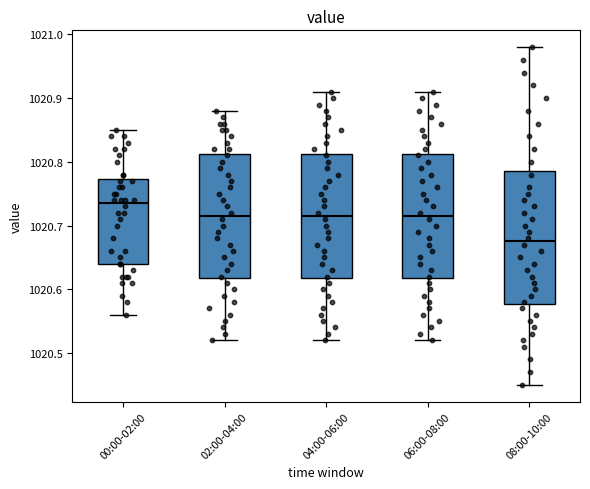

Reading left to right, read every box against the y-axis: the position of its median line, the range the box covers, and the ends of its whiskers. The values are not printed on the chart, so give them approximately, as read against the axis.

00:00-02:00: median 1020.74, box 1020.64 to 1020.77, whiskers 1020.56 to 1020.85
02:00-04:00: median 1020.72, box 1020.62 to 1020.81, whiskers 1020.52 to 1020.88
04:00-06:00: median 1020.72, box 1020.62 to 1020.81, whiskers 1020.52 to 1020.91
06:00-08:00: median 1020.72, box 1020.62 to 1020.81, whiskers 1020.52 to 1020.91
08:00-10:00: median 1020.68, box 1020.58 to 1020.79, whiskers 1020.45 to 1020.98